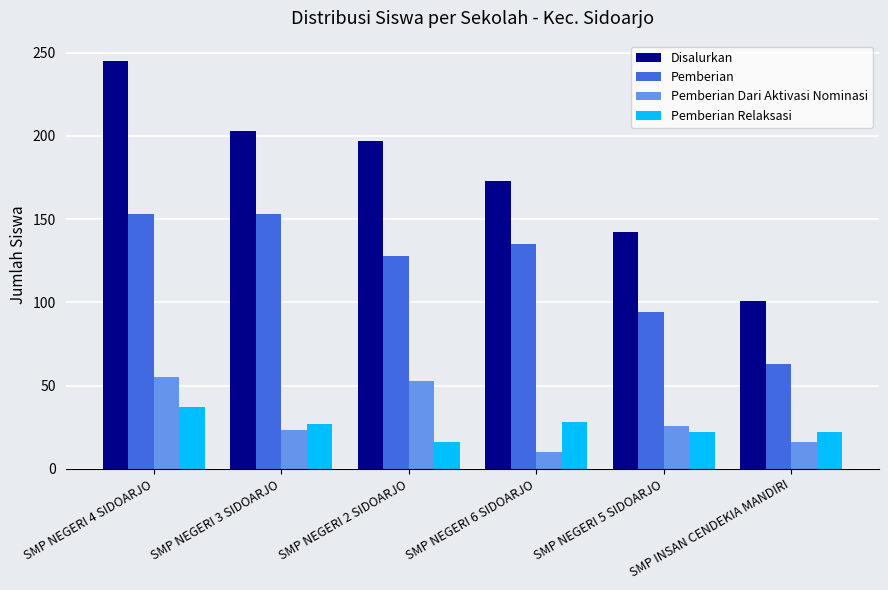

How many data points in Pemberian Dari Aktivasi Nominasi are less than 26?

3